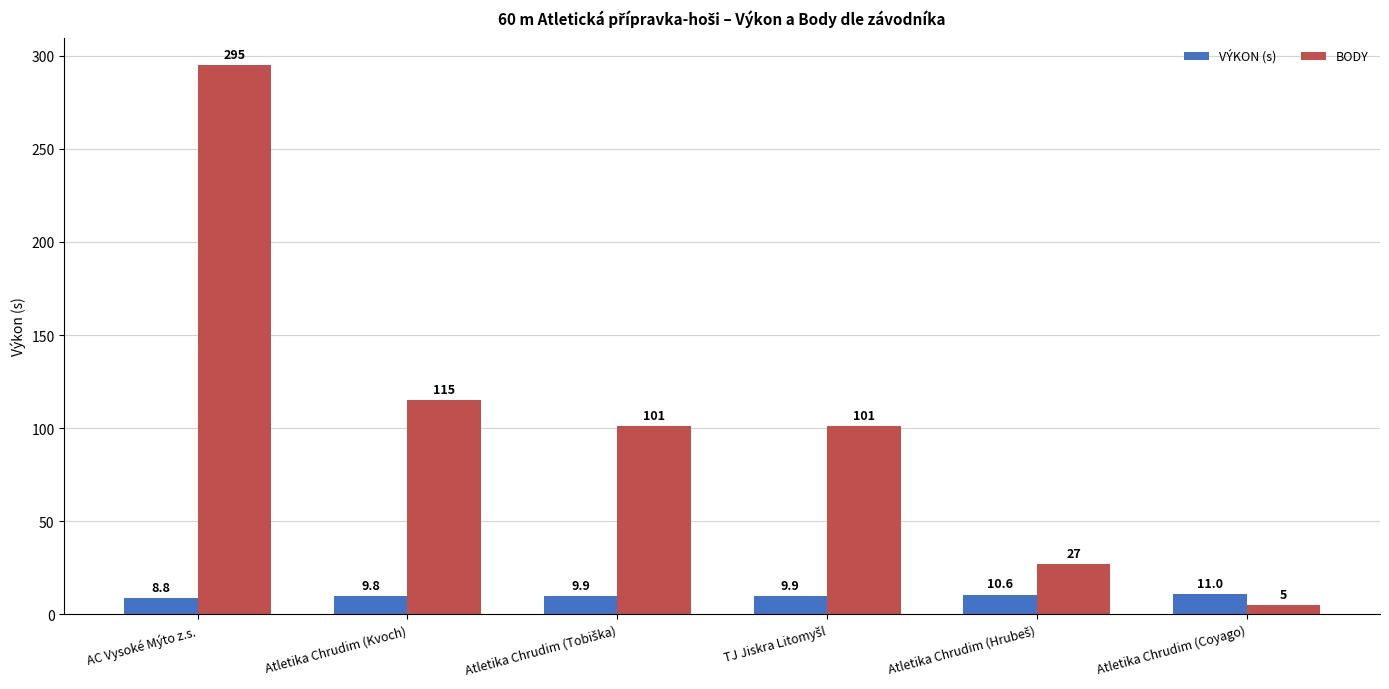

Which series has the largest total across all categories?

BODY